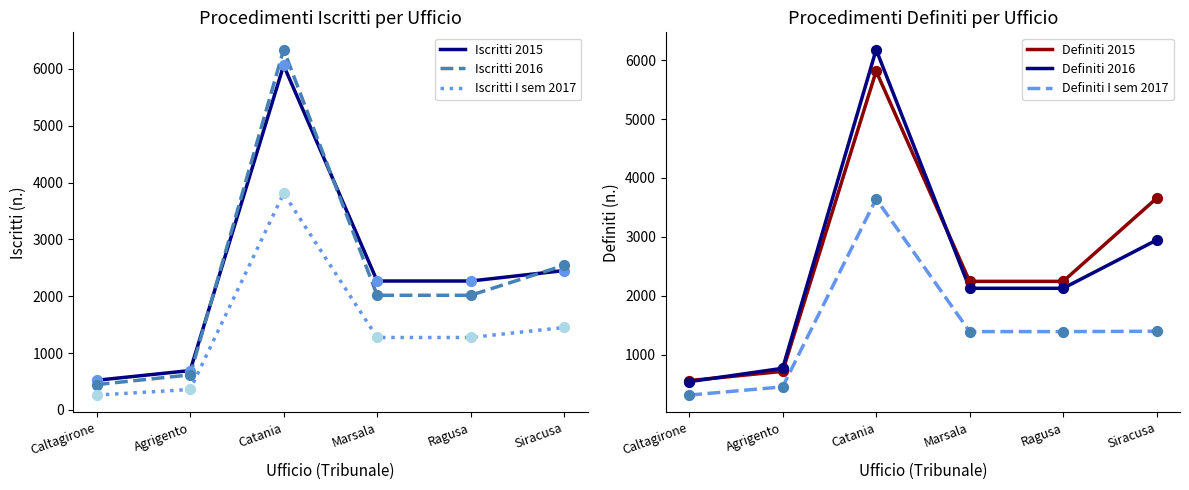

What are all the series names shown in the legend?

Iscritti 2015, Iscritti 2016, Iscritti I sem 2017, Definiti 2015, Definiti 2016, Definiti I sem 2017